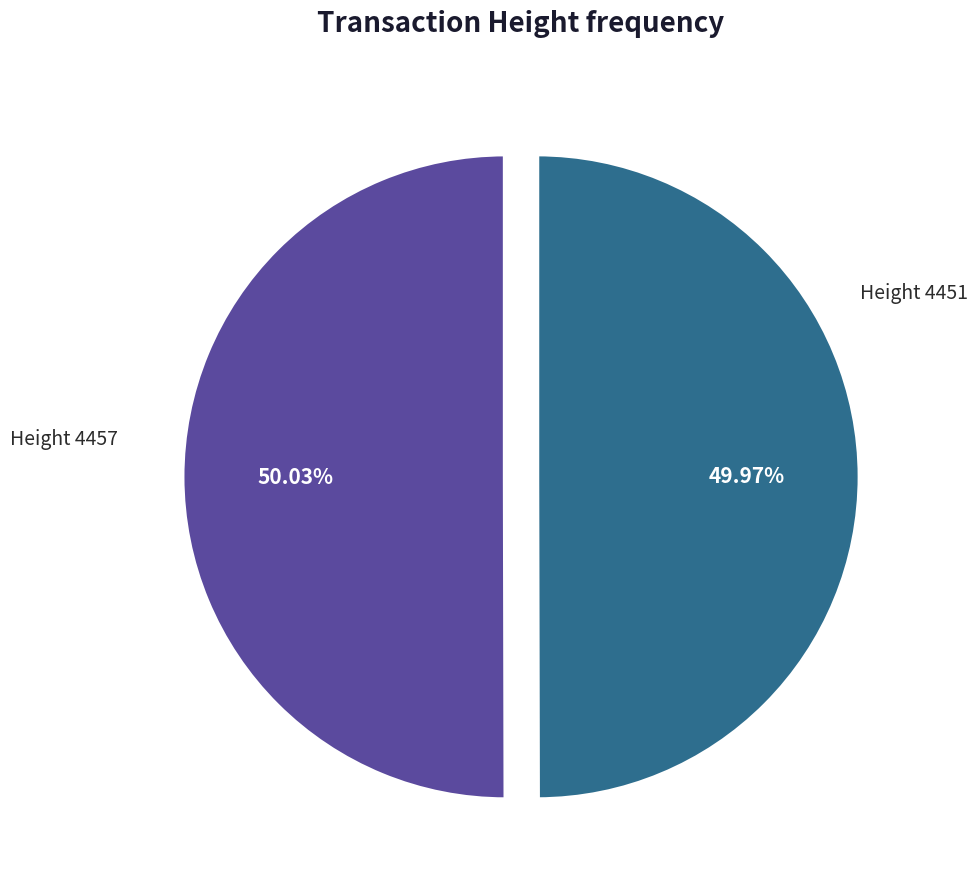

Count the number of slices in the pie.

2